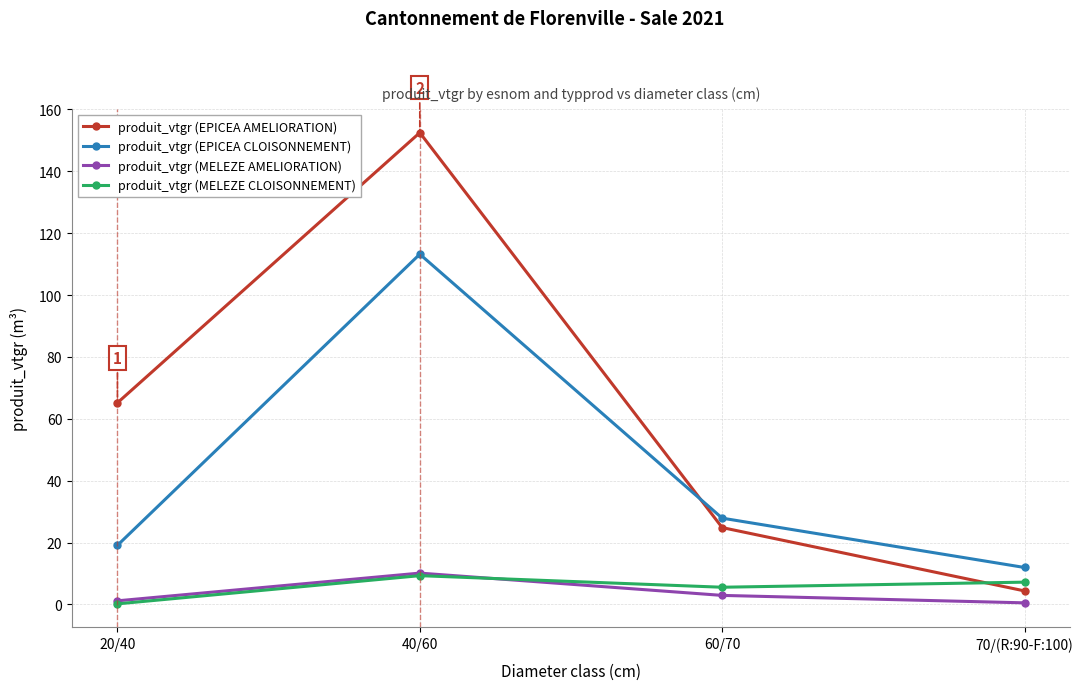

True or false: produit_vtgr (EPICEA CLOISONNEMENT) and produit_vtgr (MELEZE CLOISONNEMENT) intersect in this chart.

False